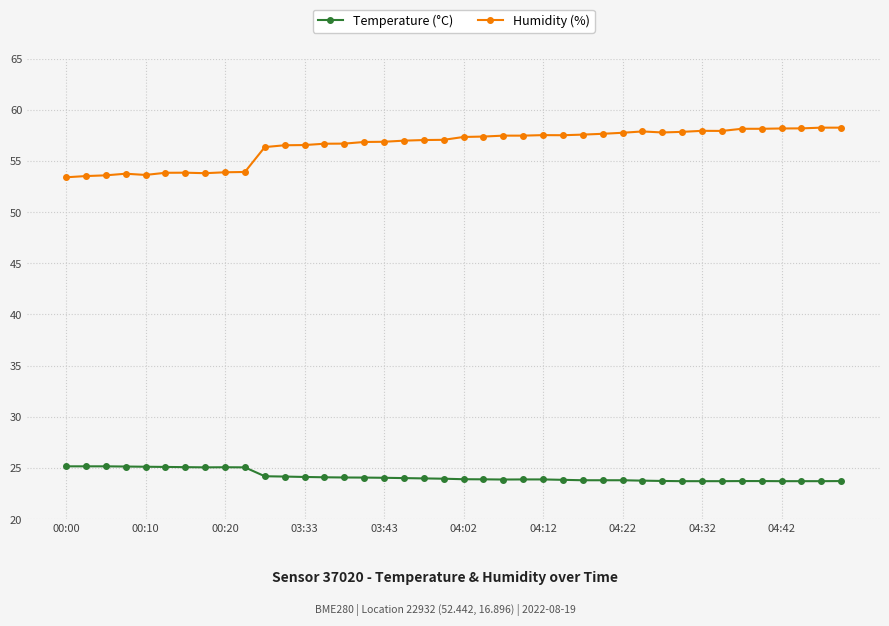

Which series has the largest total across all categories?

Humidity (%)